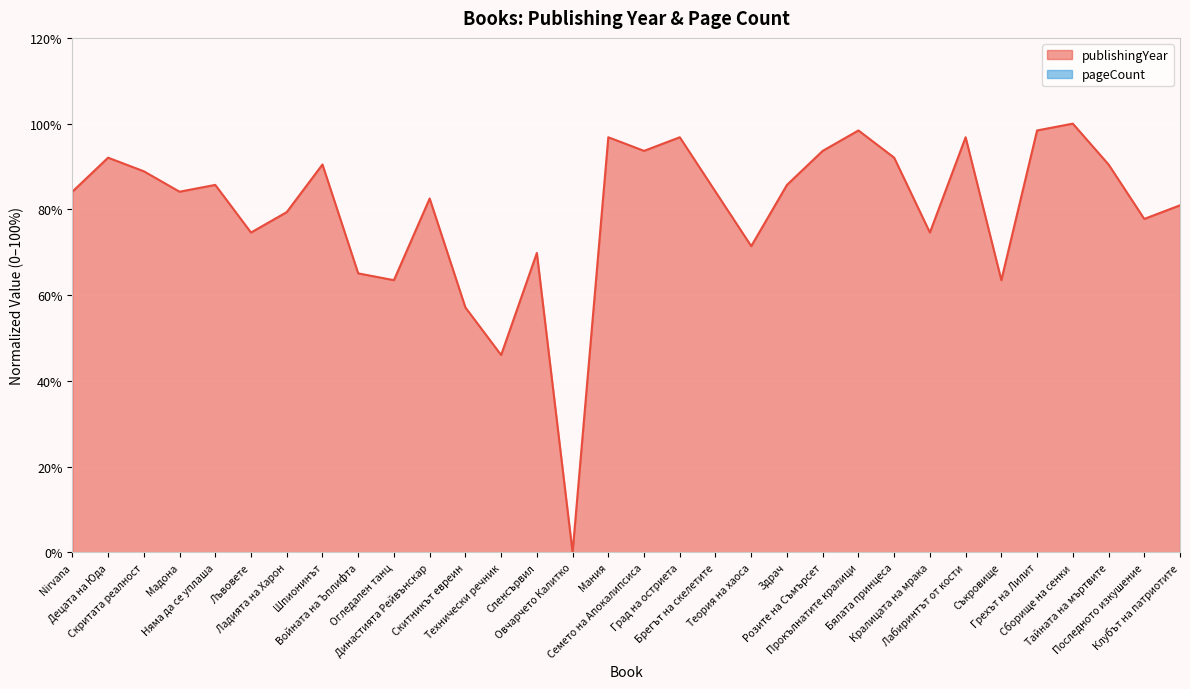

What is the value of the 14th point from the left?

69.8